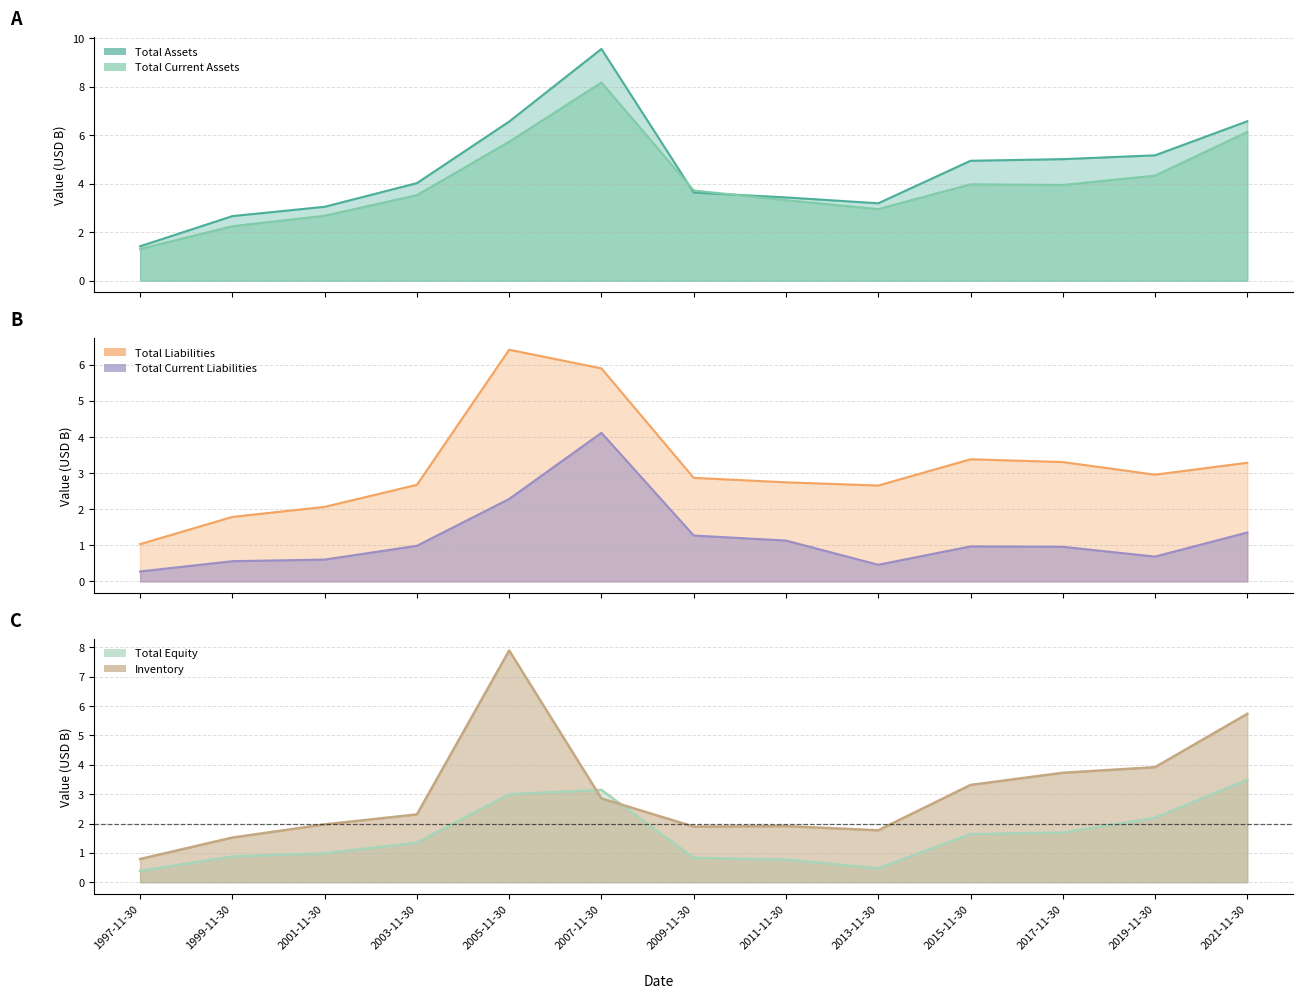

What is the total value across all series at 2005-11-30?

31.9